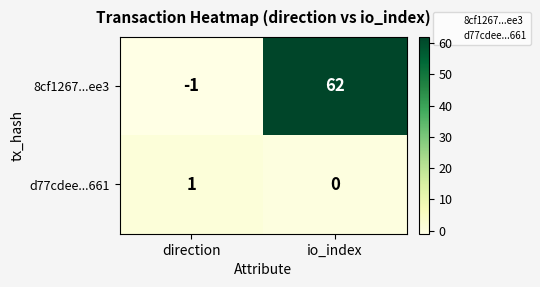

At how many categories does at least one series exceed 43?

1